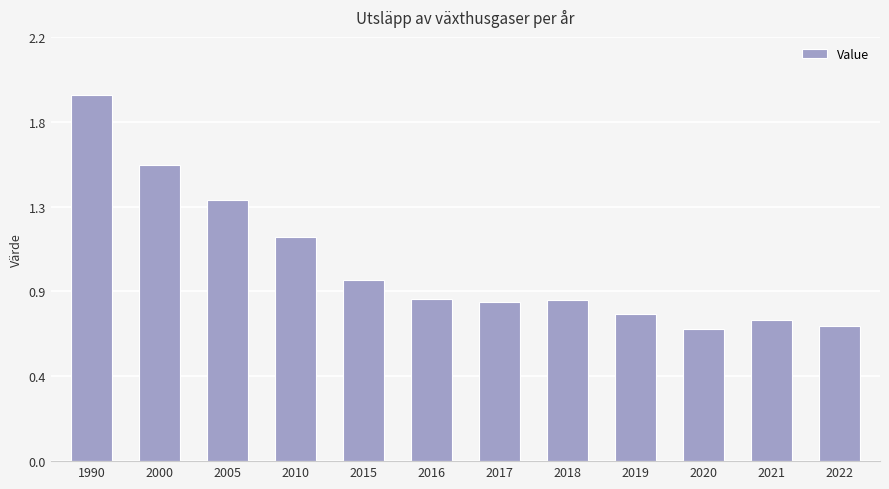

Reading left to right, transcribe all the data shown in this chart.

1990=1.9	2000=1.5	2005=1.4	2010=1.2	2015=0.9	2016=0.8	2017=0.8	2018=0.8	2019=0.8	2020=0.7	2021=0.7	2022=0.7